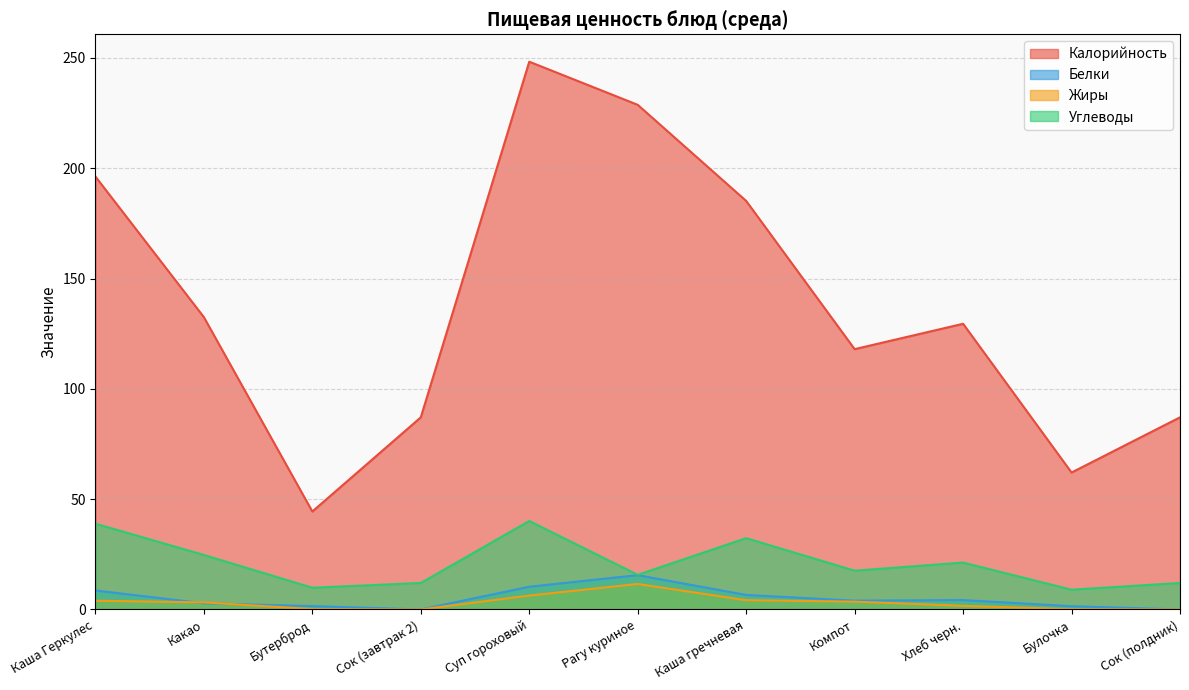

Reading right to left, what are all the values shown in this chart?

Калорийность: Сок (полдник)=87.1	Булочка=62.1	Хлеб черн.=129.5	Компот=118.0	Каша гречневая=185.2	Рагу куриное=228.8	Суп гороховый=248.3	Сок (завтрак 2)=87.1	Бутерброд=44.4	Какао=132.5	Каша Геркулес=196.2
Белки: Сок (полдник)=0.0	Булочка=1.5	Хлеб черн.=4.2	Компот=4.0	Каша гречневая=6.6	Рагу куриное=15.6	Суп гороховый=10.3	Сок (завтрак 2)=0.0	Бутерброд=1.5	Какао=2.8	Каша Геркулес=8.6
Жиры: Сок (полдник)=0.0	Булочка=0.1	Хлеб черн.=1.6	Компот=3.5	Каша гречневая=4.2	Рагу куриное=11.6	Суп гороховый=6.3	Сок (завтрак 2)=0.0	Бутерброд=0.2	Какао=3.2	Каша Геркулес=4.0
Углеводы: Сок (полдник)=12.0	Булочка=9.0	Хлеб черн.=21.2	Компот=17.6	Каша гречневая=32.3	Рагу куриное=15.7	Суп гороховый=40.1	Сок (завтрак 2)=12.0	Бутерброд=9.8	Какао=24.7	Каша Геркулес=38.9